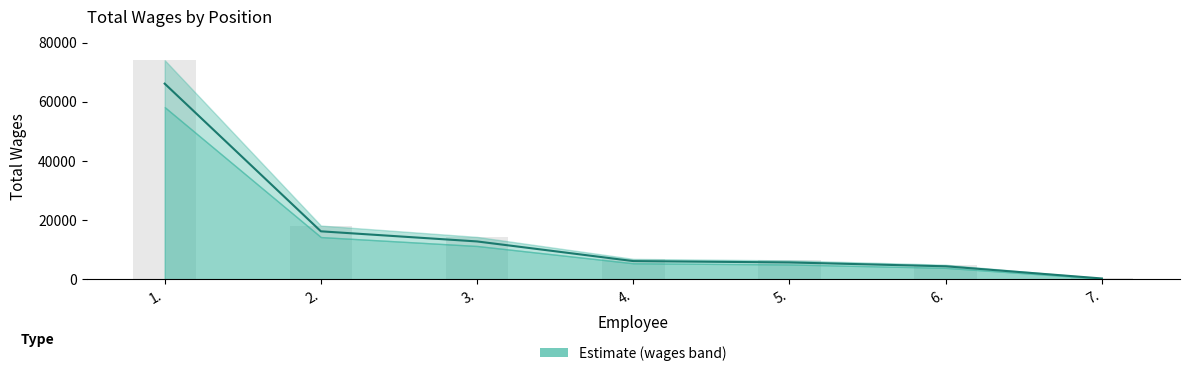

Is it true that the value at 2. is 8068?

False